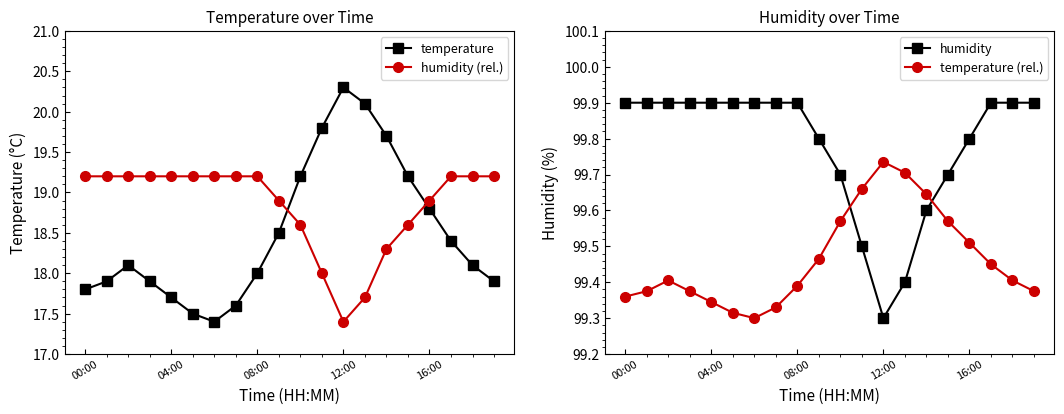

The humidity (rel.) series shows 25.9 at 04:00. True or false?

False